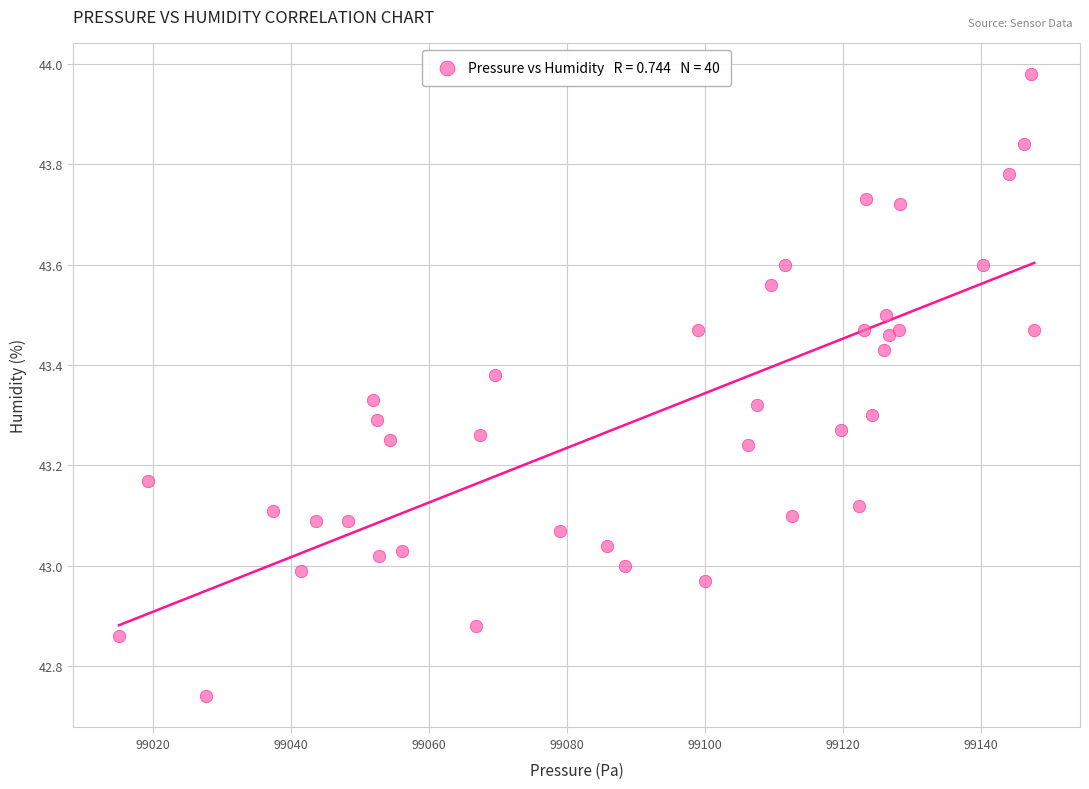

What is the range of X values (max minus min)?

132.7